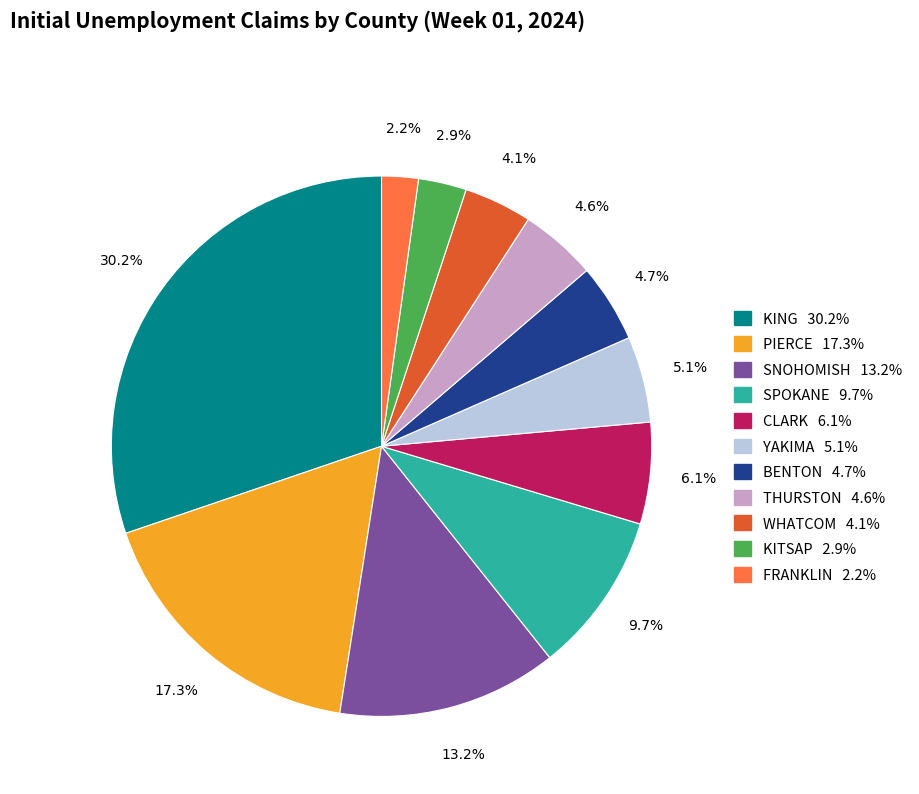

How many slices are in this pie chart?

11